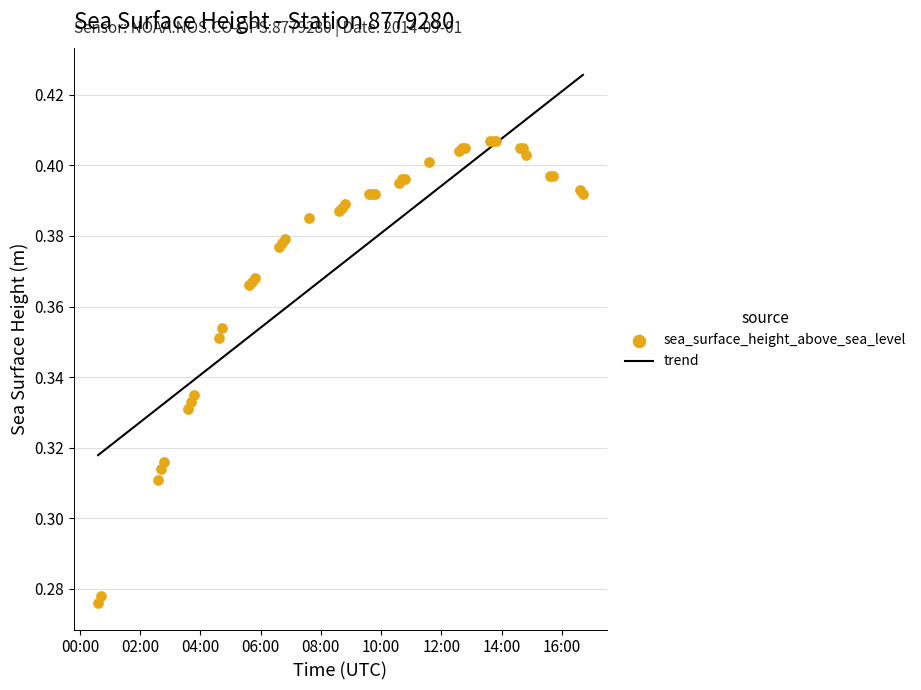

Which series contains the lowest Y value?

sea_surface_height_above_sea_level